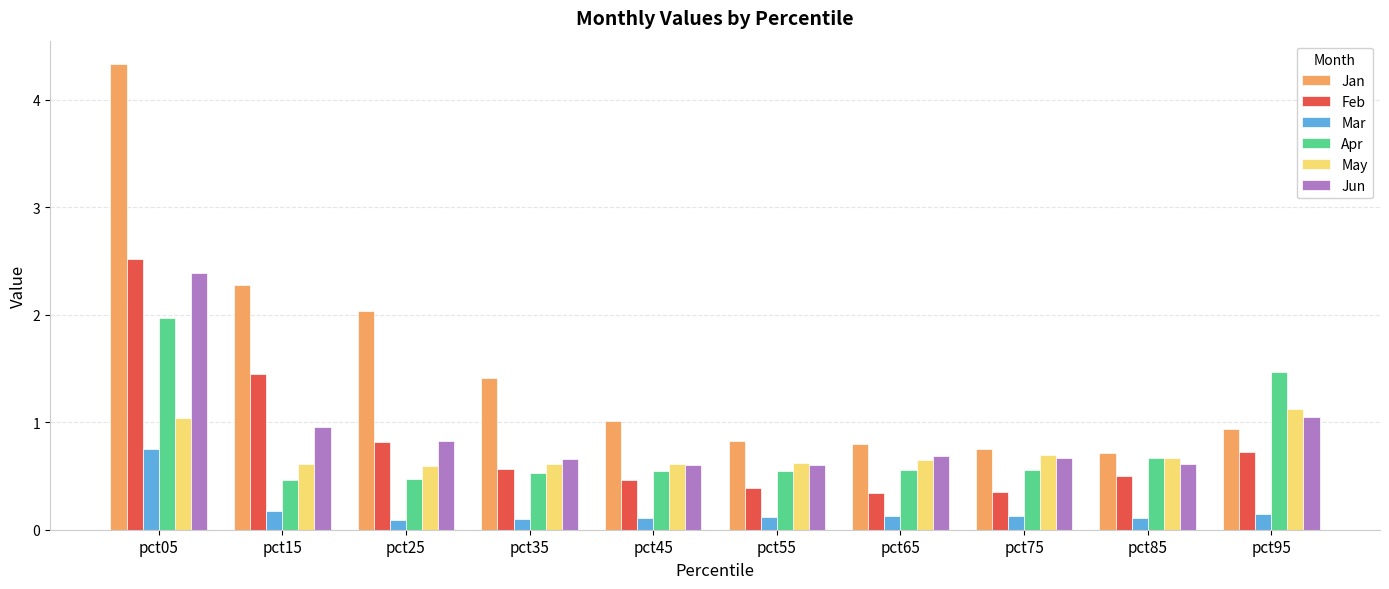

Are the bars grouped side by side (vs. stacked)?

Yes